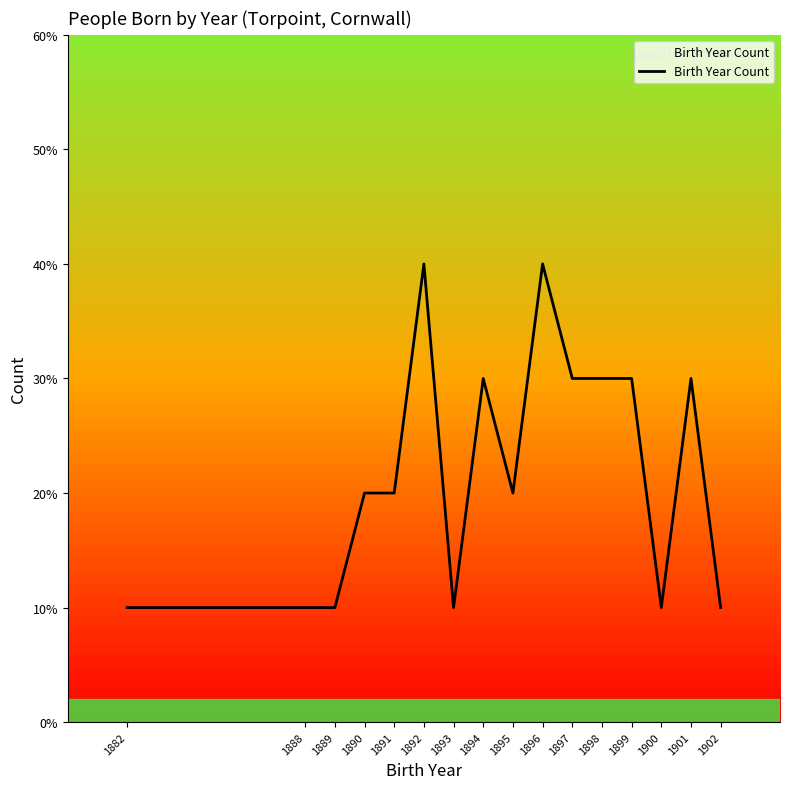

Does the chart display data point markers on the line(s)?

No